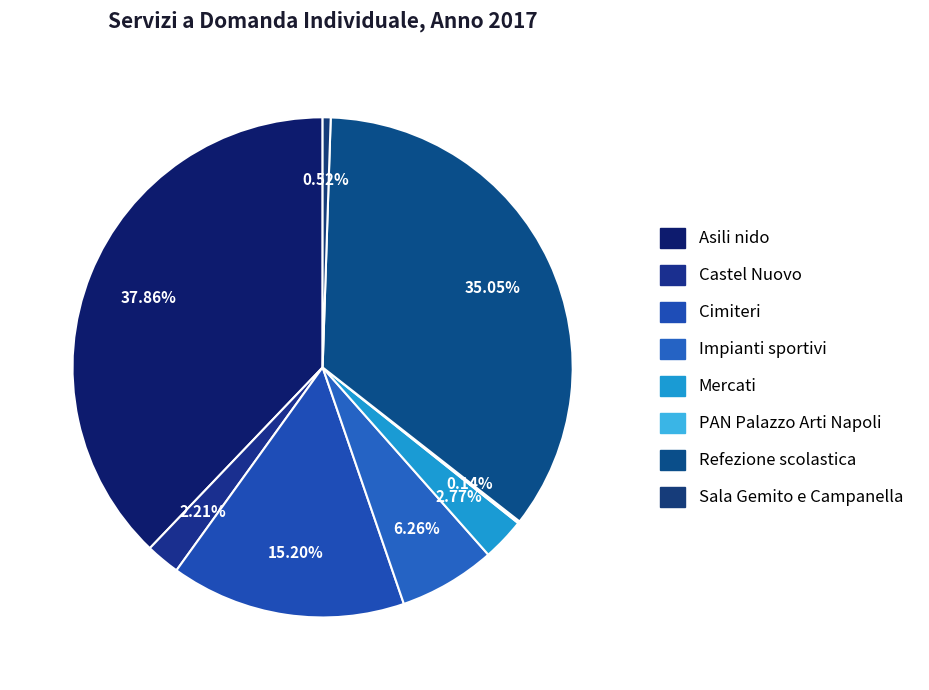

Count the number of slices in the pie.

8